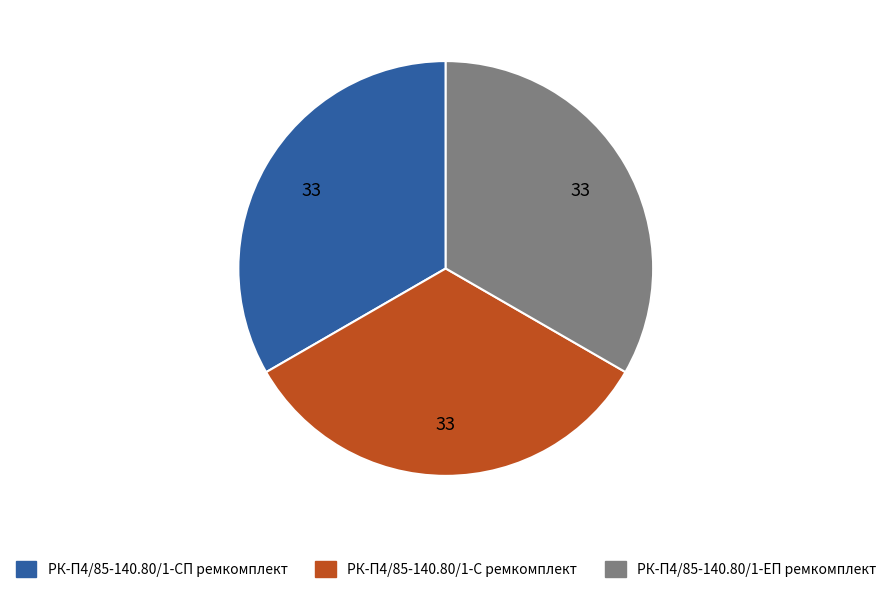

The РК-П4/85-140.80/1-ЕП ремкомплект slice represents 33% of the pie. True or false?

True